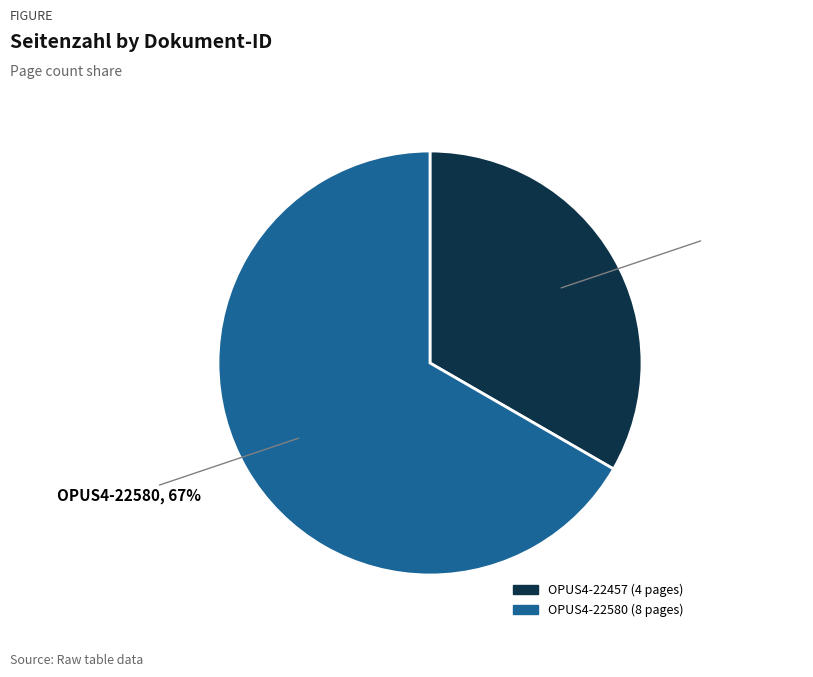

Which category has the smallest portion of the pie?

OPUS4-22457